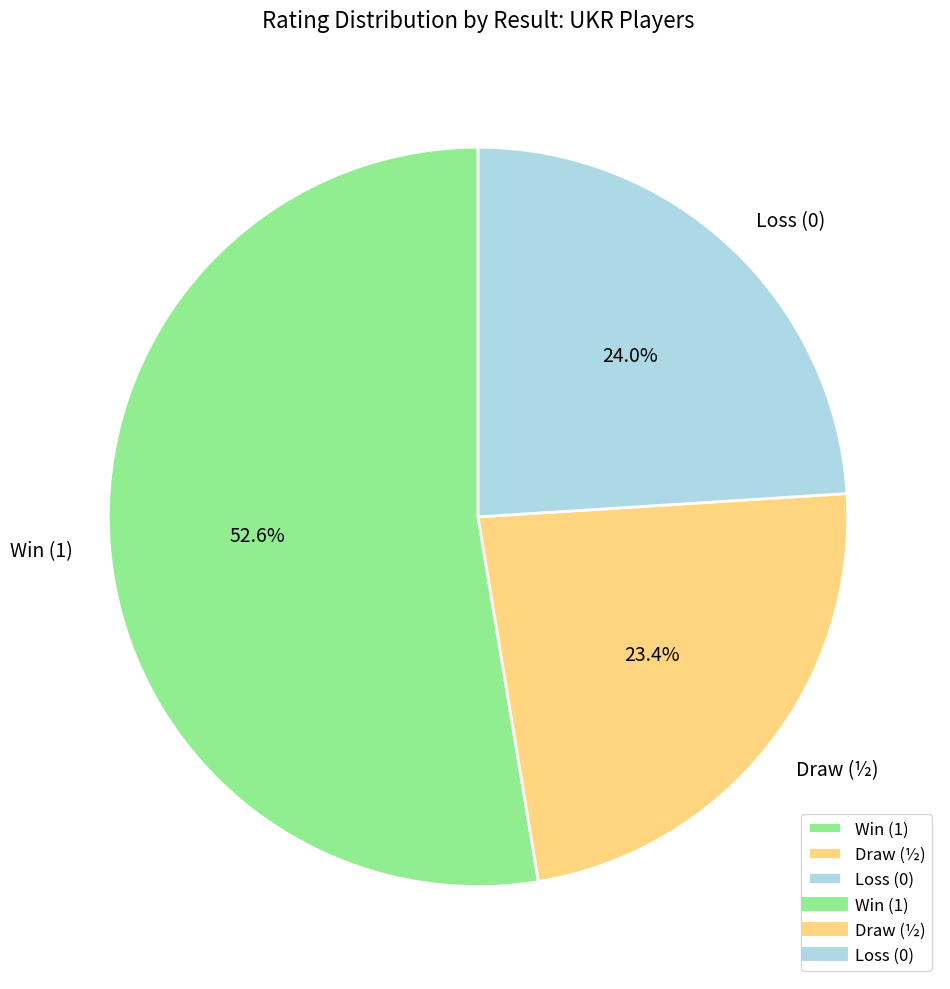

Which slice is the smallest?

Draw (½)